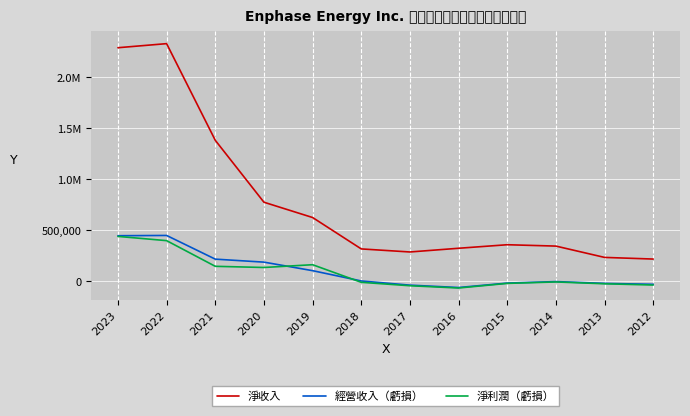

What is the difference between the 經營收入（虧損） values at 2018 and 2020?

184843